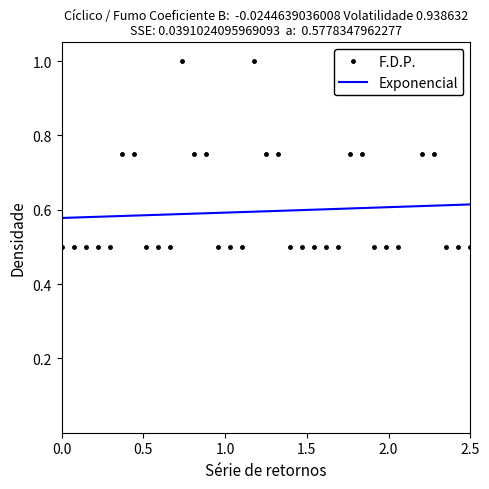

True or false: the data shows 0.7 at 10:15.

False